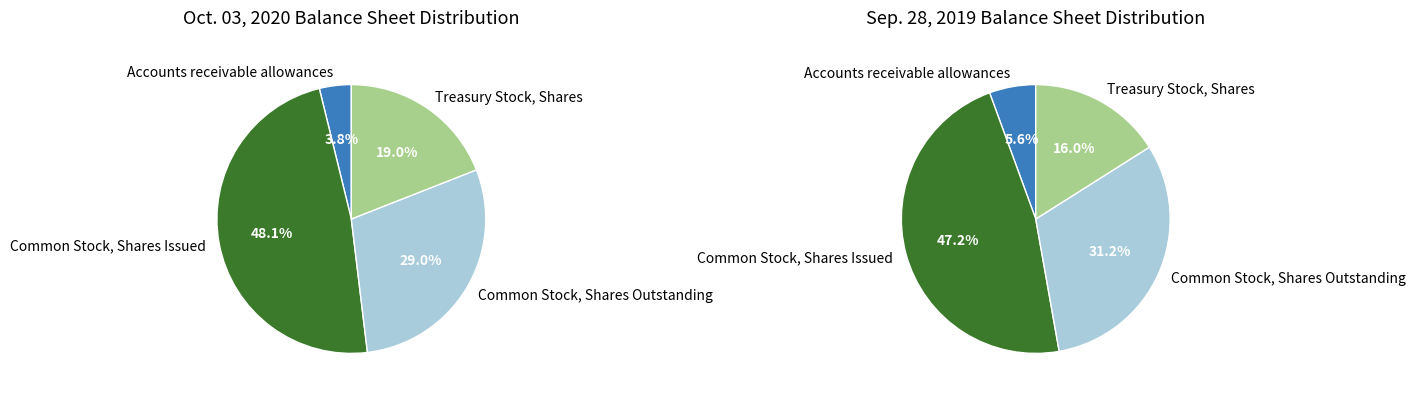

Does Common Stock, Shares Issued account for over 50% of the chart?

No